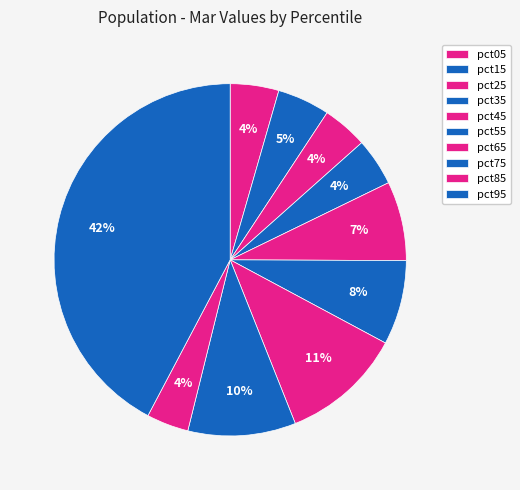

To the nearest percent, what is the average slice percentage?

10%